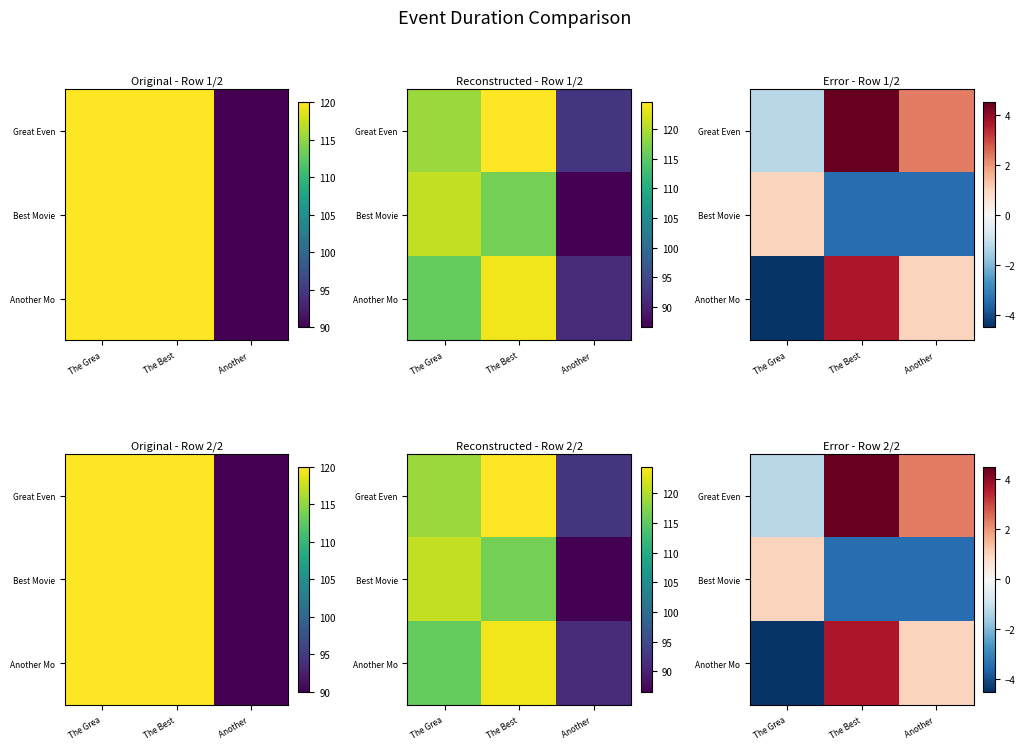

The Another Mo series shows 1.7 at The Best. True or false?

False